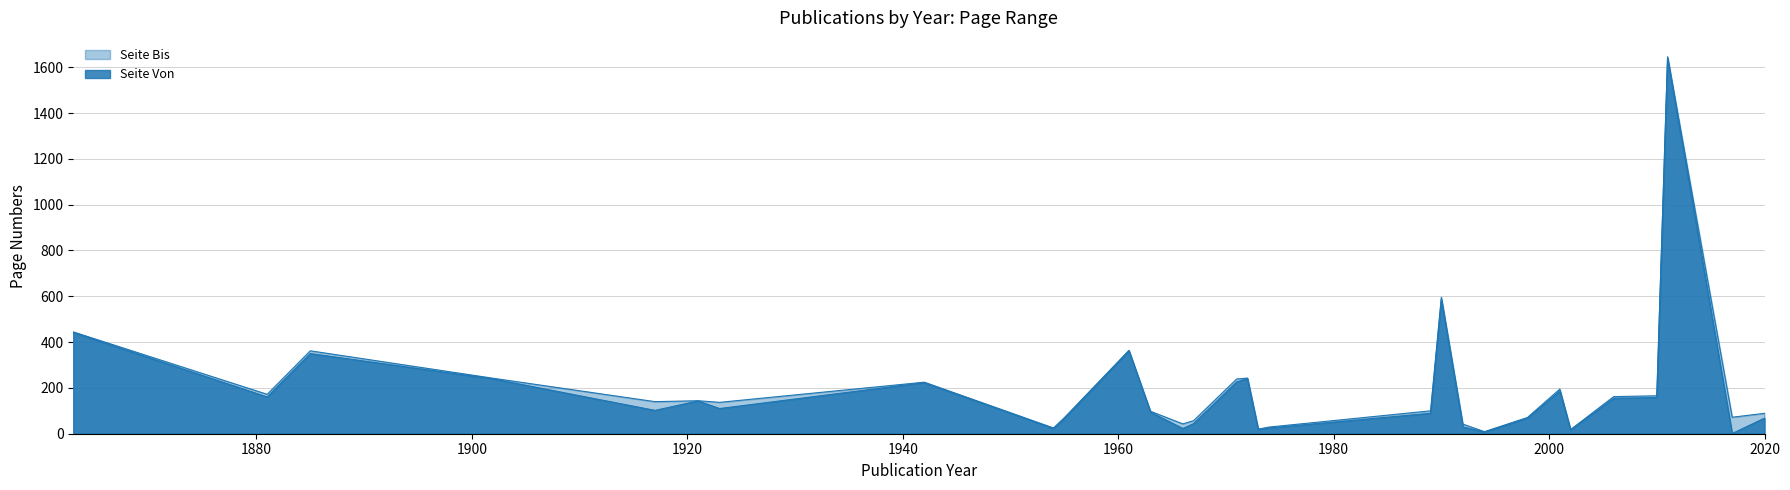

What is the average value of the Seite Von series?

194